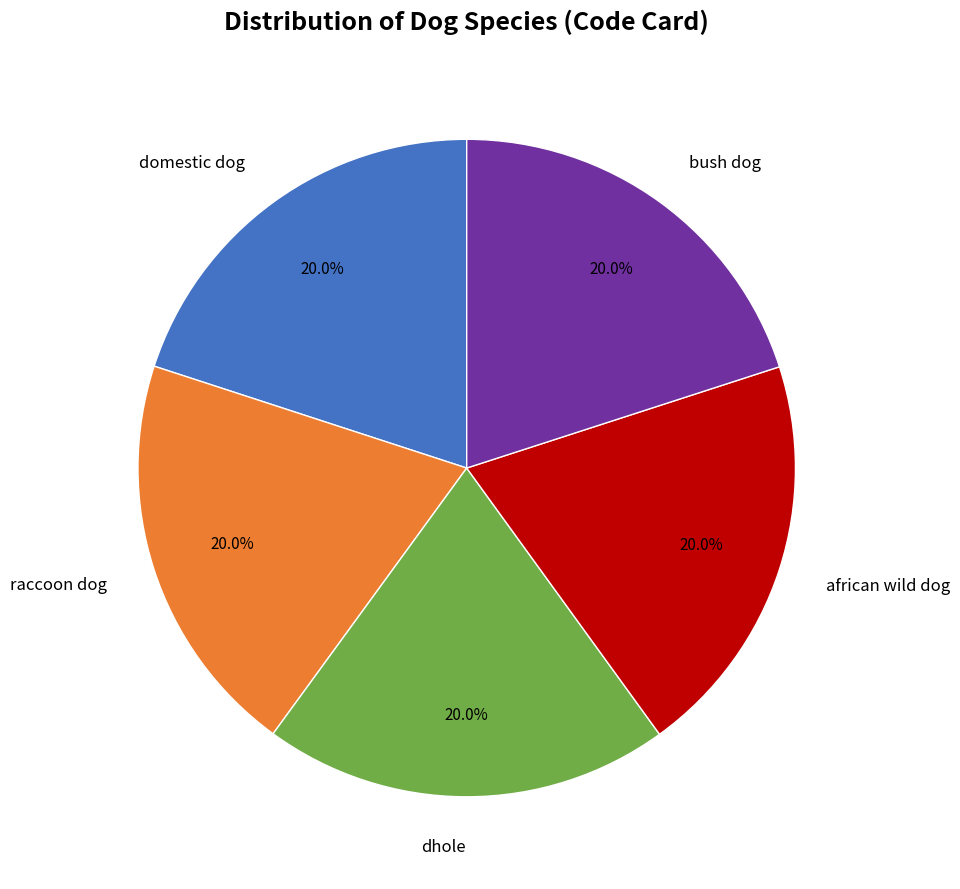

Does any single category account for the majority?

No